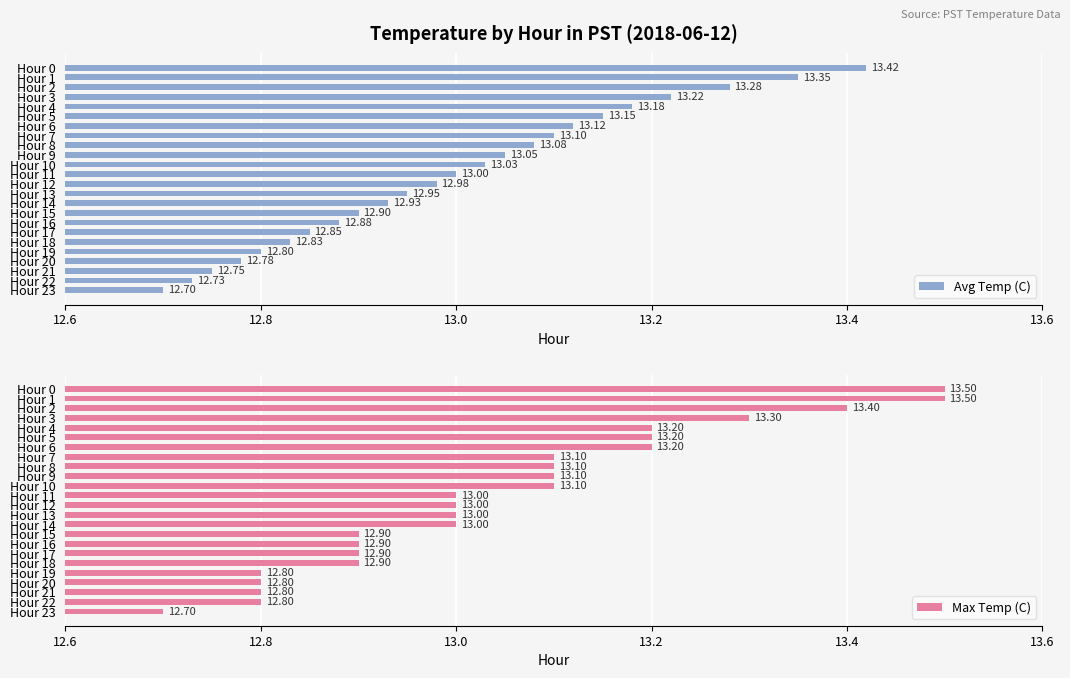

Is it true that Avg Temp (C) equals 12.9 at Hour 15?

True